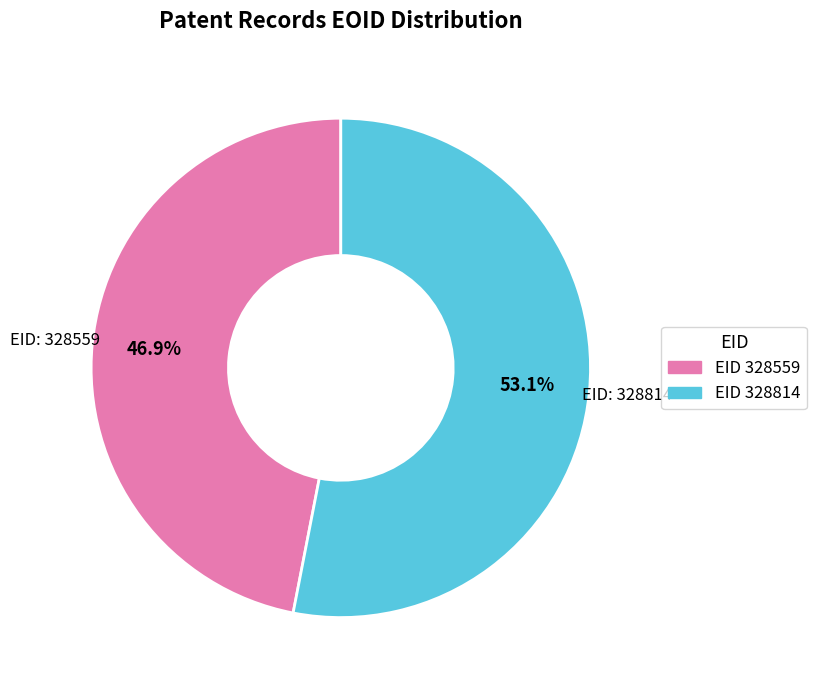

Does any single category account for the majority?

Yes